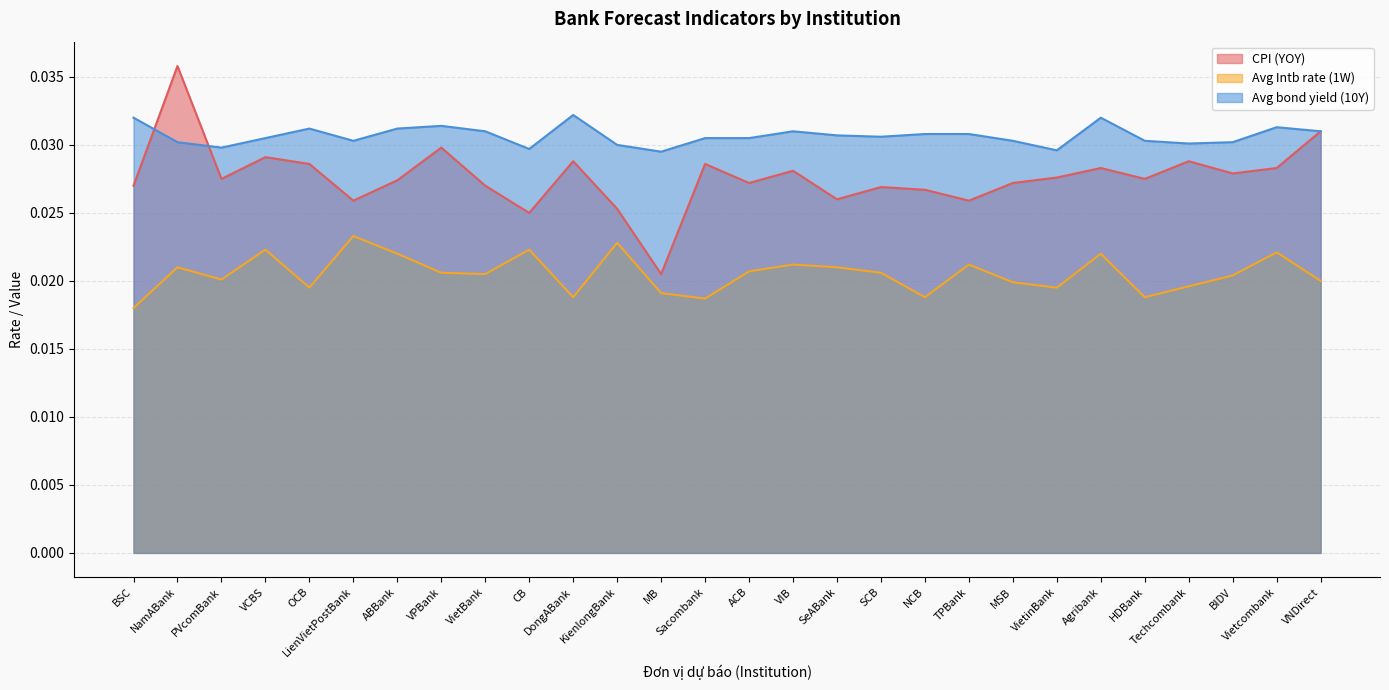

What is the sum of all Avg bond yield (10Y) values?

0.9